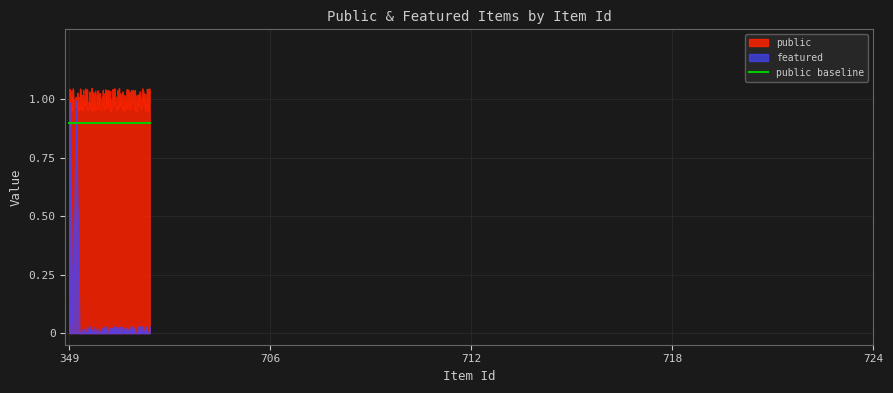

Which series has the largest total across all categories?

public